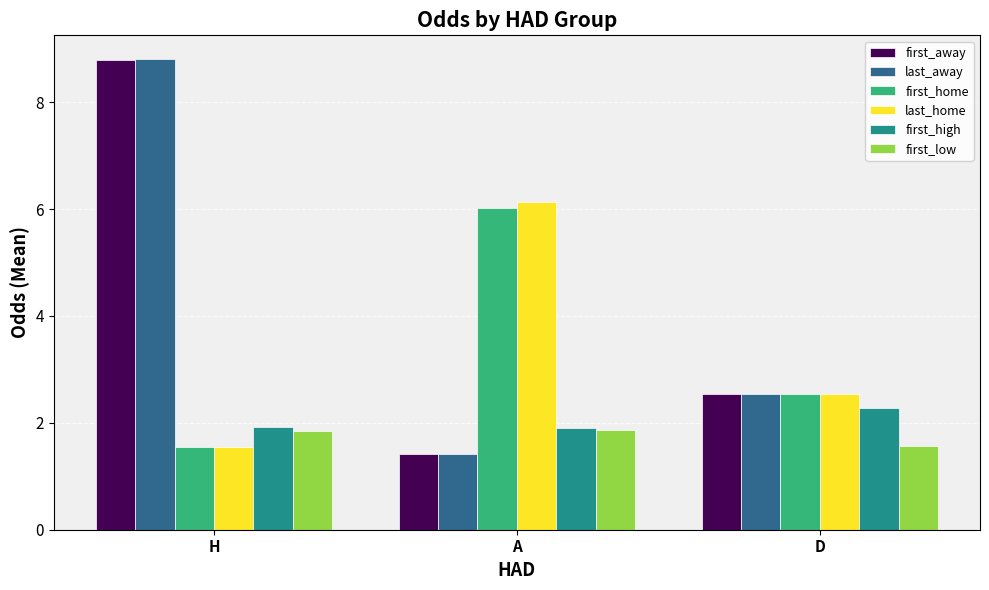

True or false: first_high has a value of 0.4 at A.

False